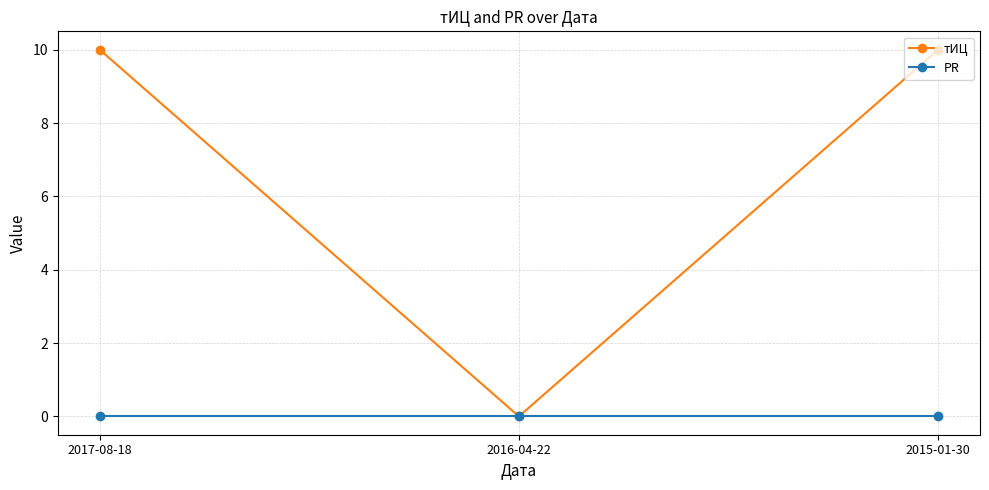

Reading left to right, extract all data points from this chart.

тИЦ: 10	0	10
PR: 0	0	0